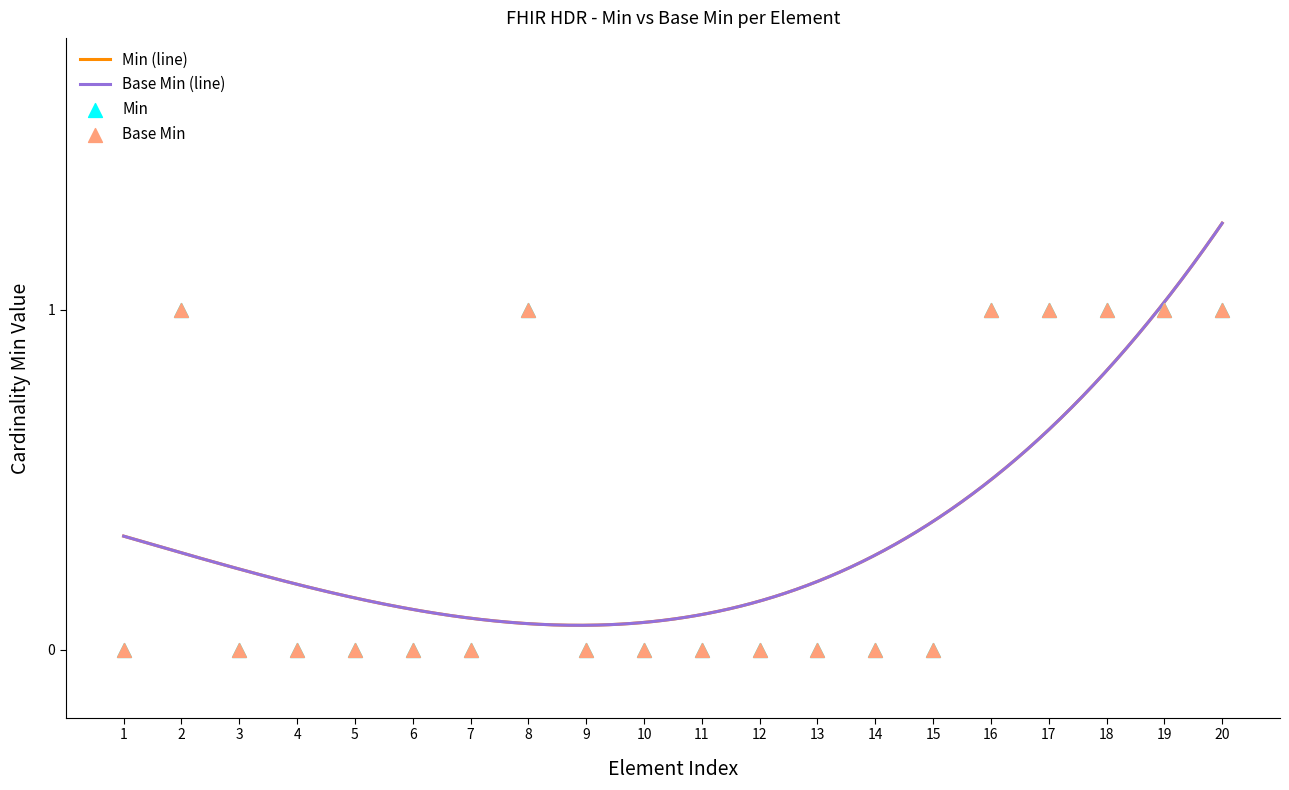

What are all the series names shown in the legend?

Min, Base Min